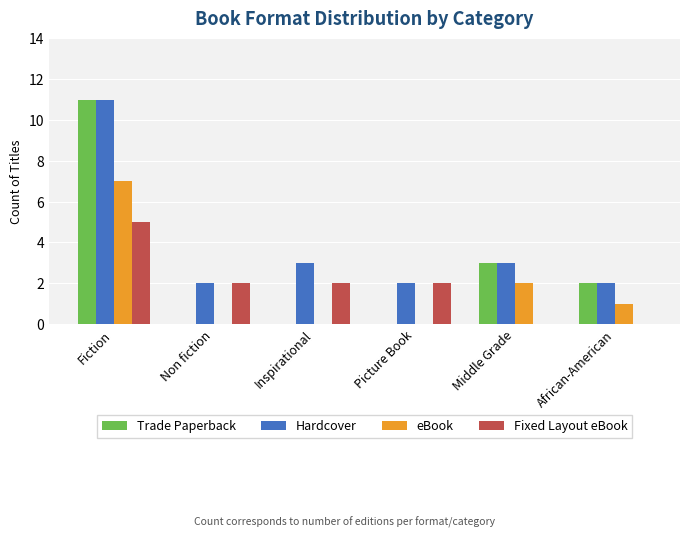

Which series changed the most between Fiction and Picture Book?

Trade Paperback